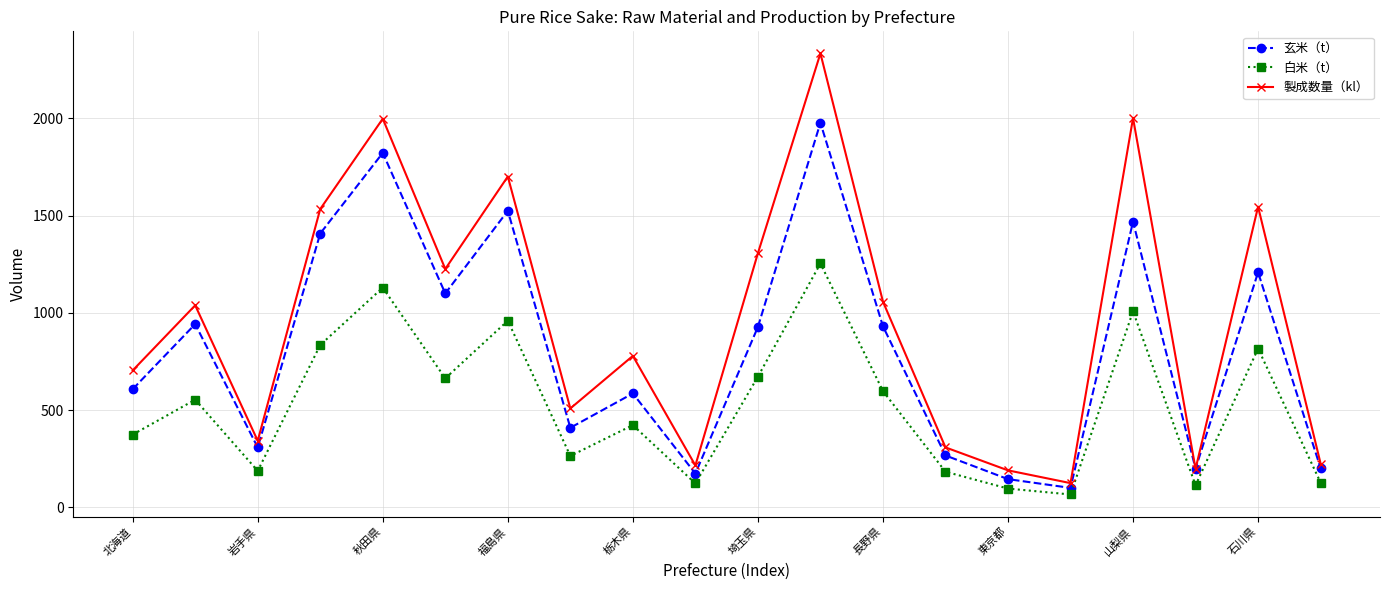

At how many categories does at least one series exceed 483?

13